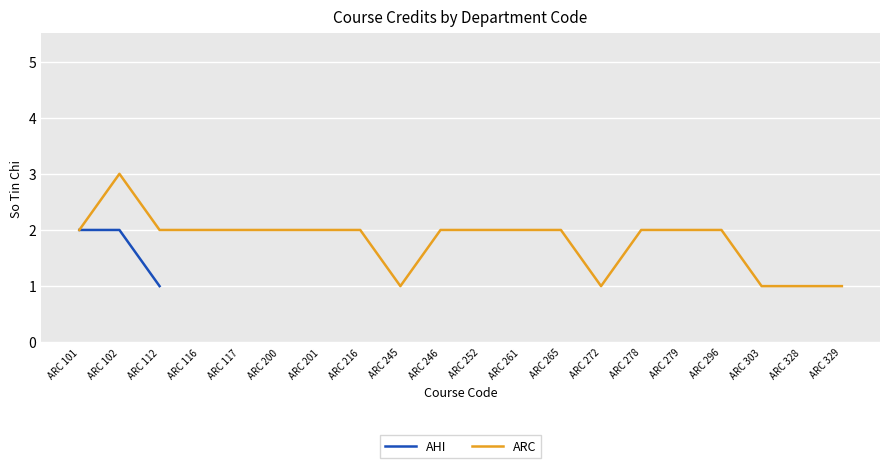

Is it true that AHI equals 3 at ARC 102?

False